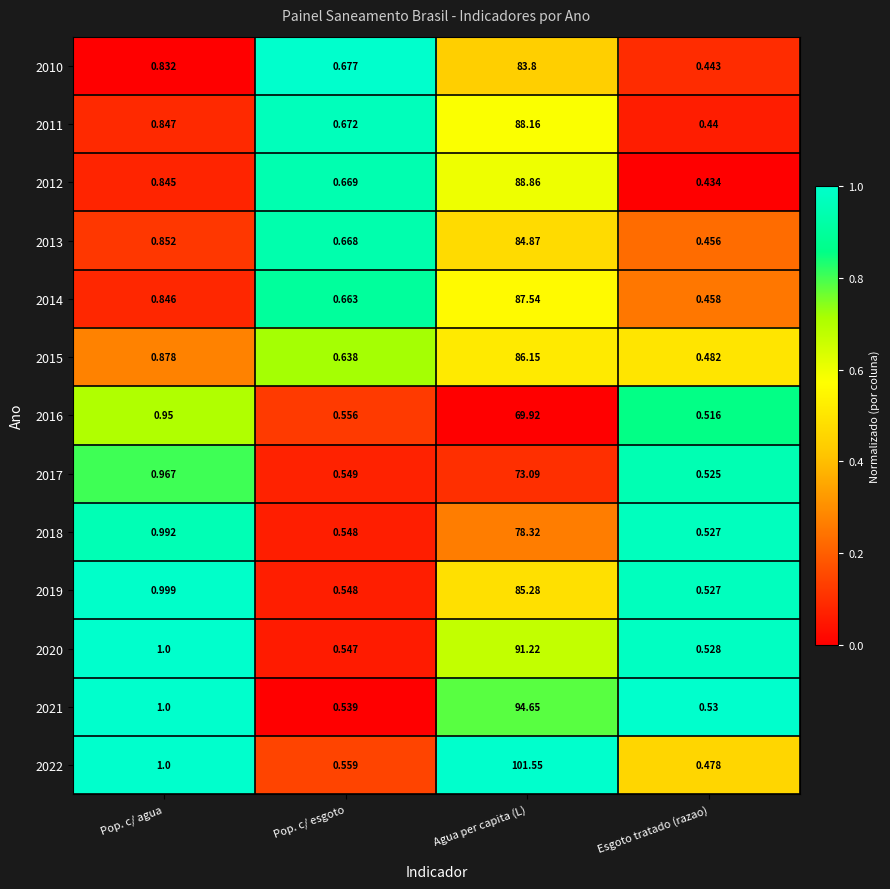

At which label is 2013 closest to 42?

Pop. c/ agua